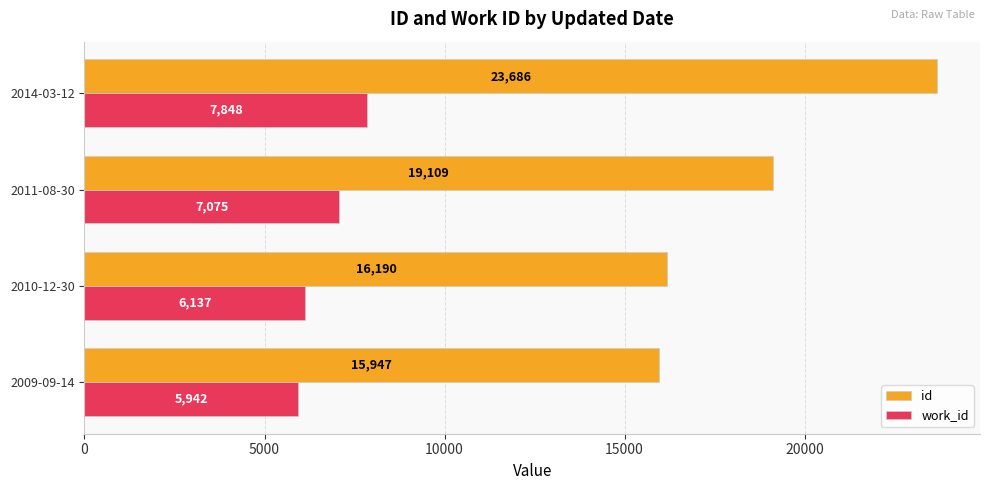

At how many categories does at least one series exceed 6200?

4